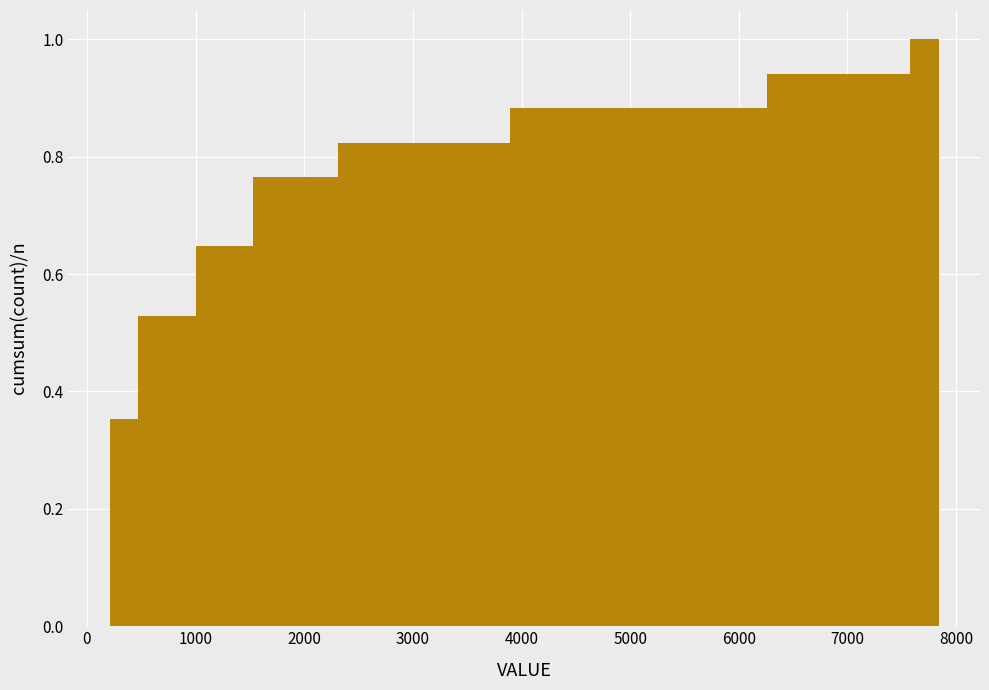

Around what value on the x-axis is the tallest bar? Give the approximate position of its centre, as read against the axis.

7700